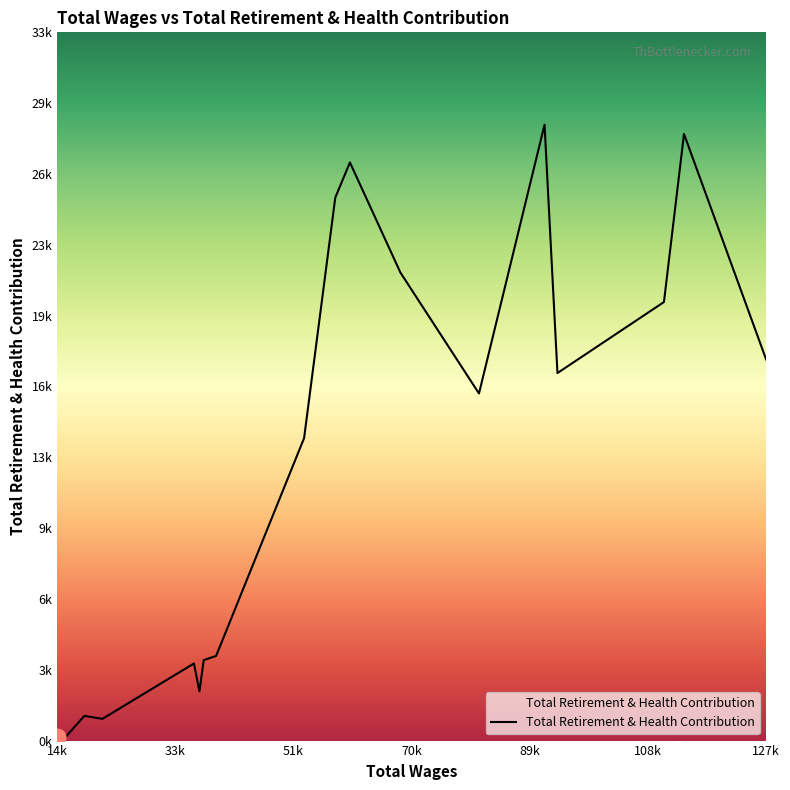

Does the chart display data point markers on the line(s)?

No